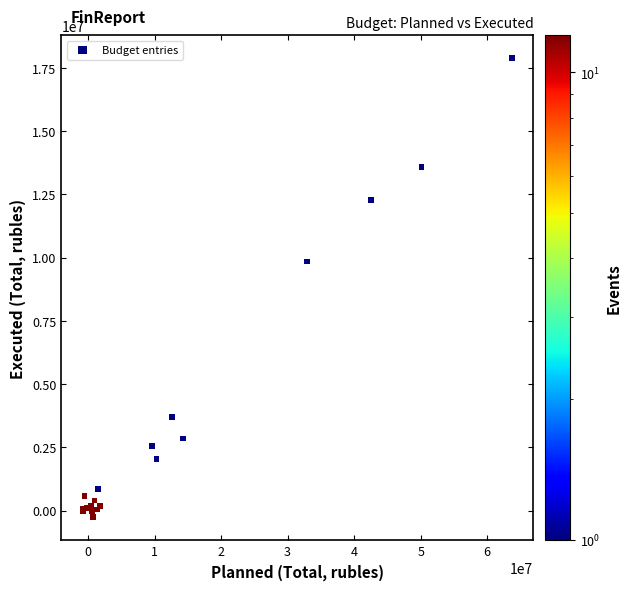

What Y value in the scatter plot is closest to 8808968?

9847370.4